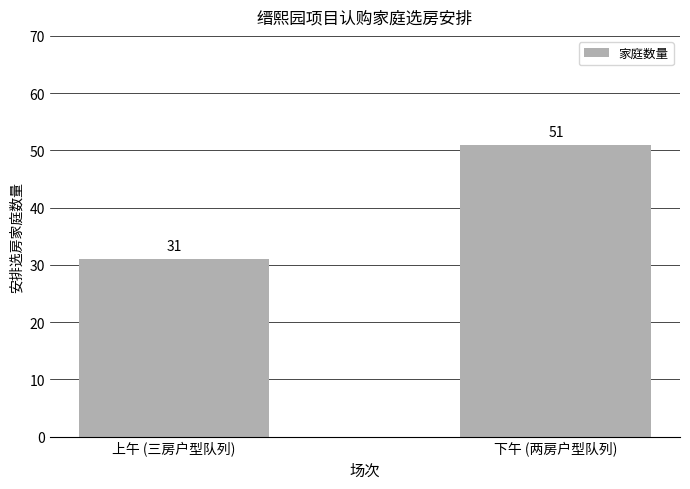

Reading left to right, what are all the values shown in this chart?

上午 (三房户型队列)=31	下午 (两房户型队列)=51